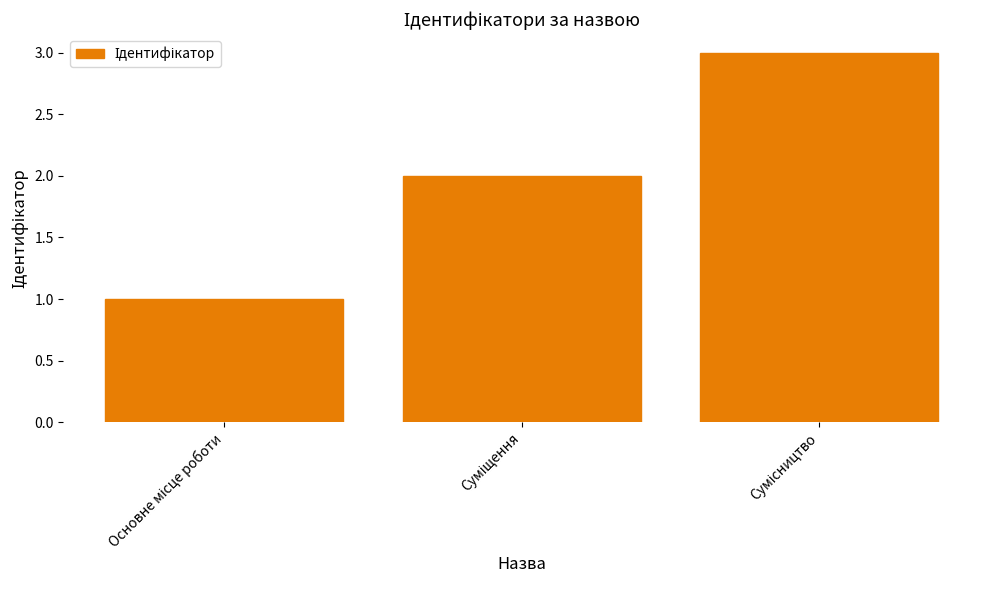

What is the difference between the maximum and minimum values?

2